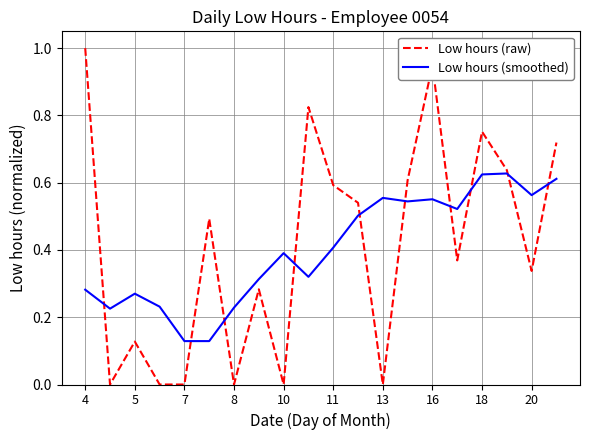

Which series has the largest range (max minus min)?

Low hours (raw)